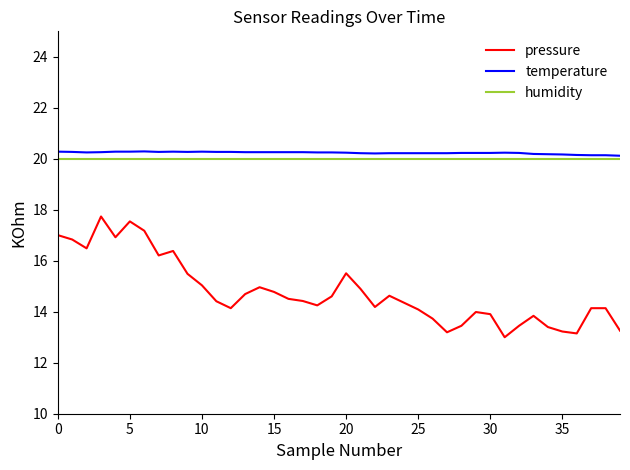

Which series has the widest spread of values?

pressure